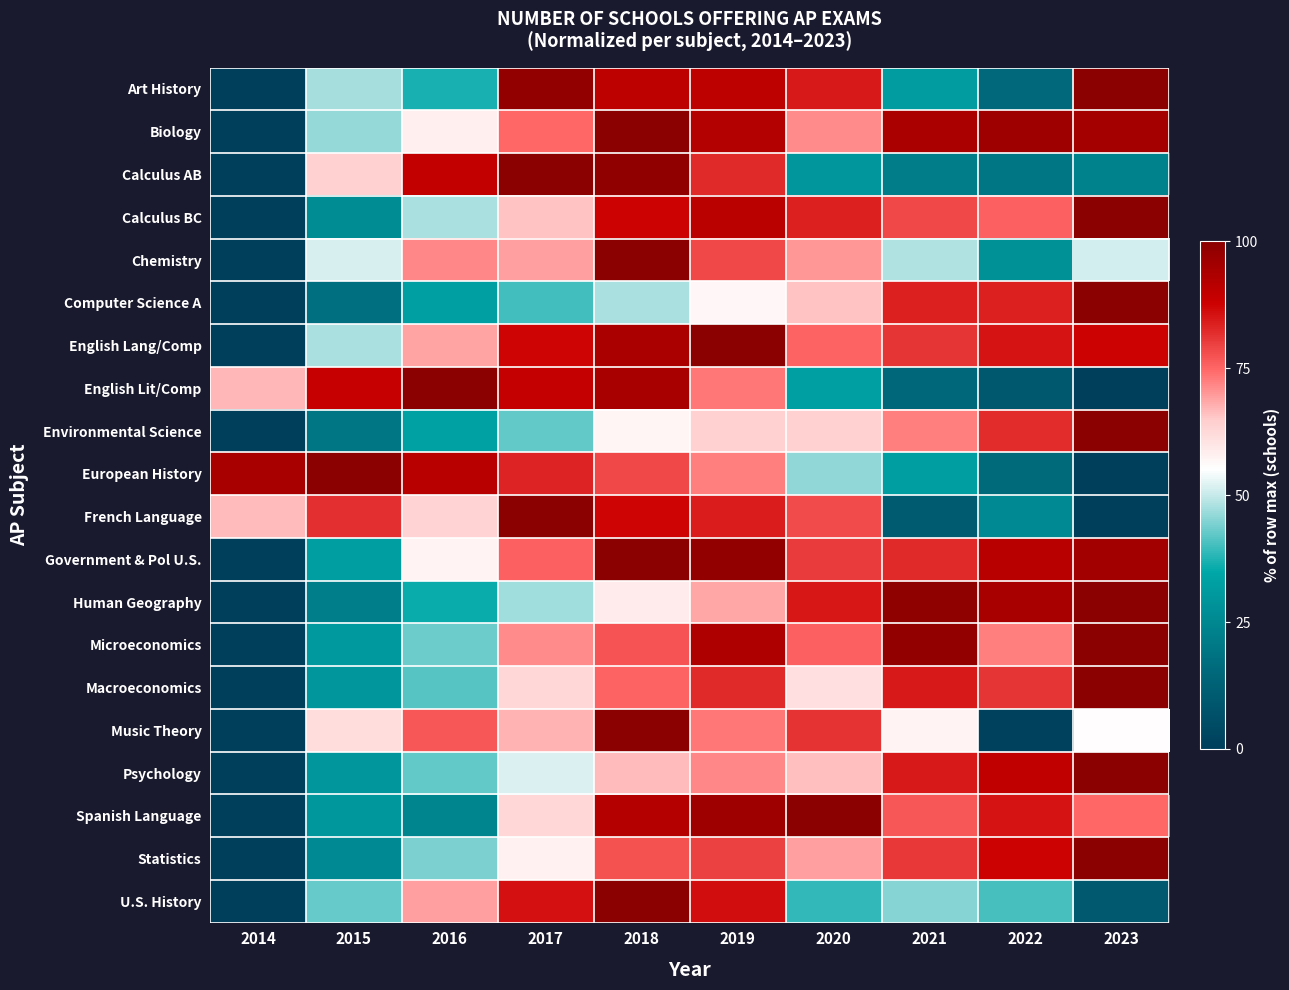

Which series changed the most between 2018 and 2023?

English Lit/Comp